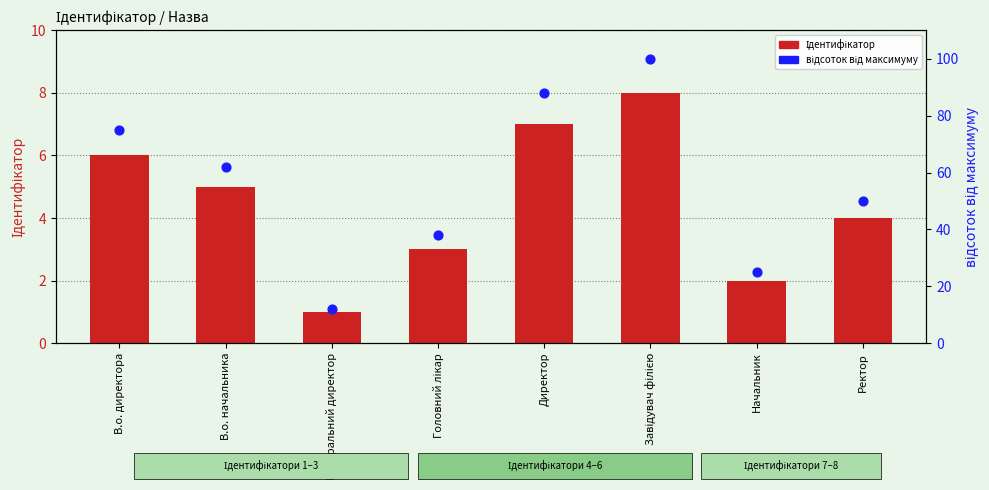

Which series has the largest total across all categories?

відсоток від максимуму